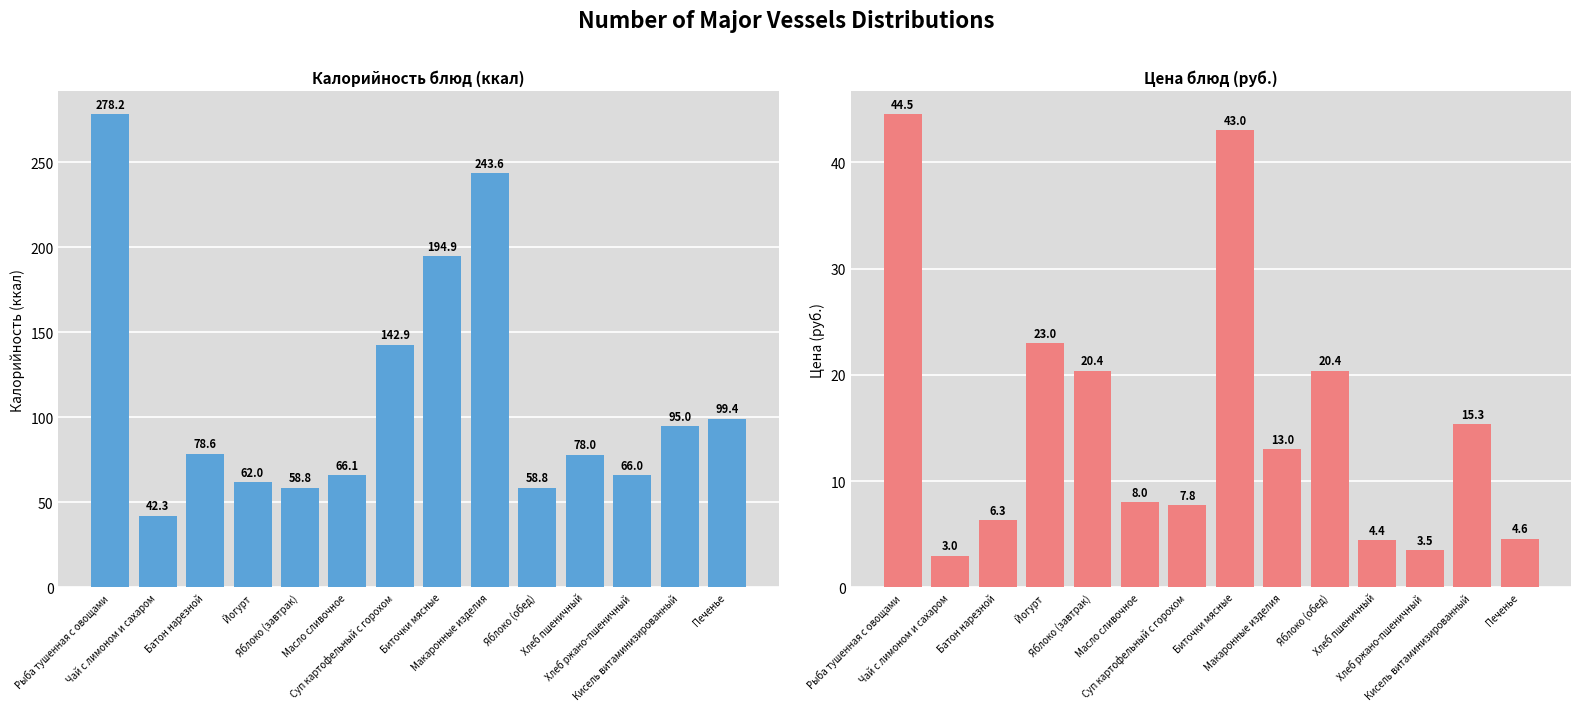

How many bars are there in each group?

2